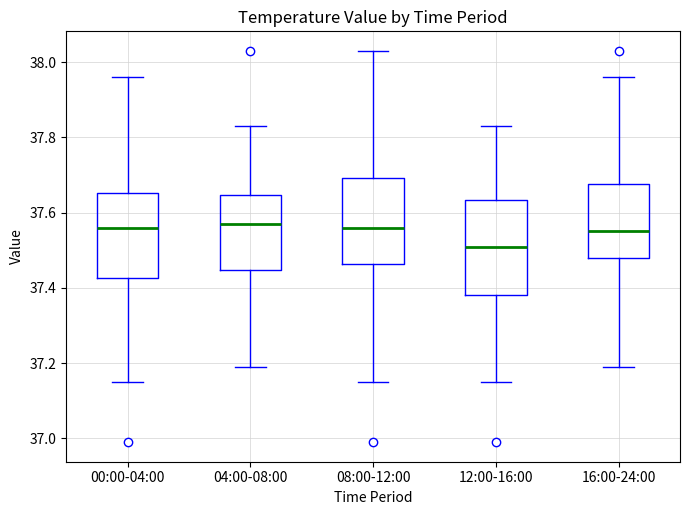

Which box is the tallest, from its lower edge to its upper edge?

12:00-16:00